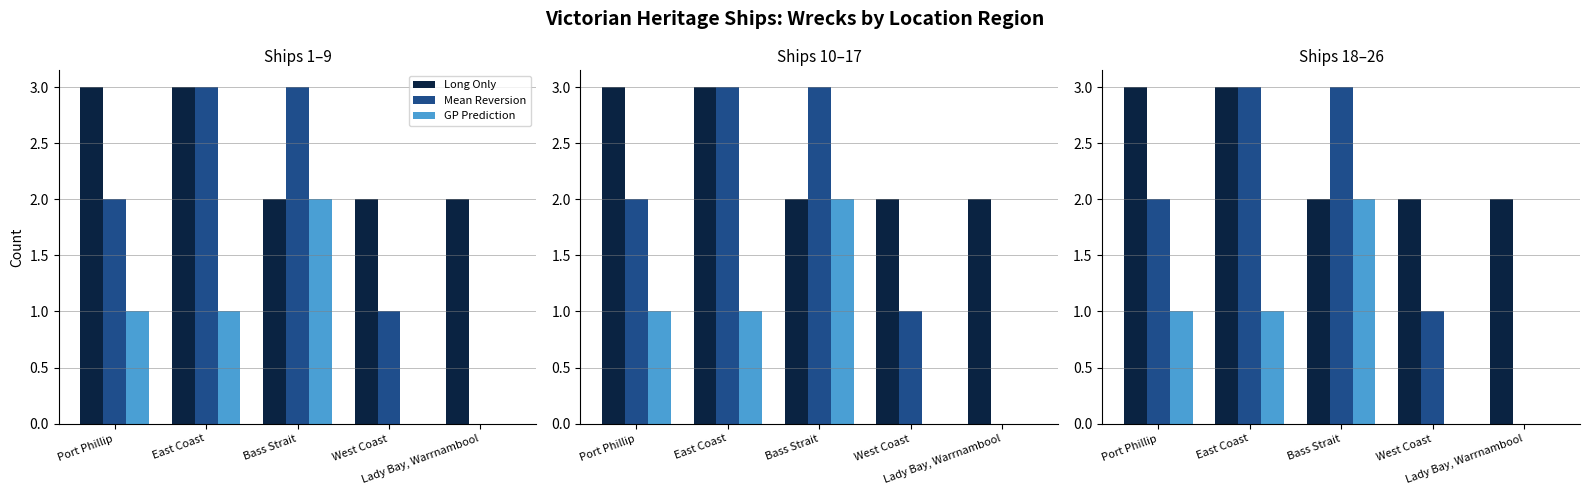

What are all the series names shown in the legend?

Long Only, Mean Reversion, GP Prediction